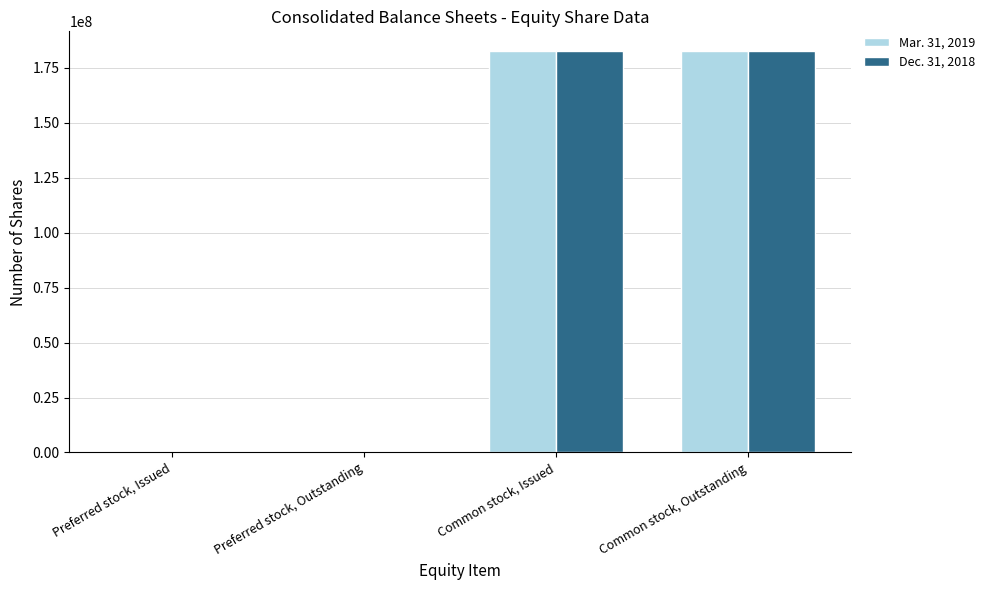

How many distinct data groups are displayed?

2